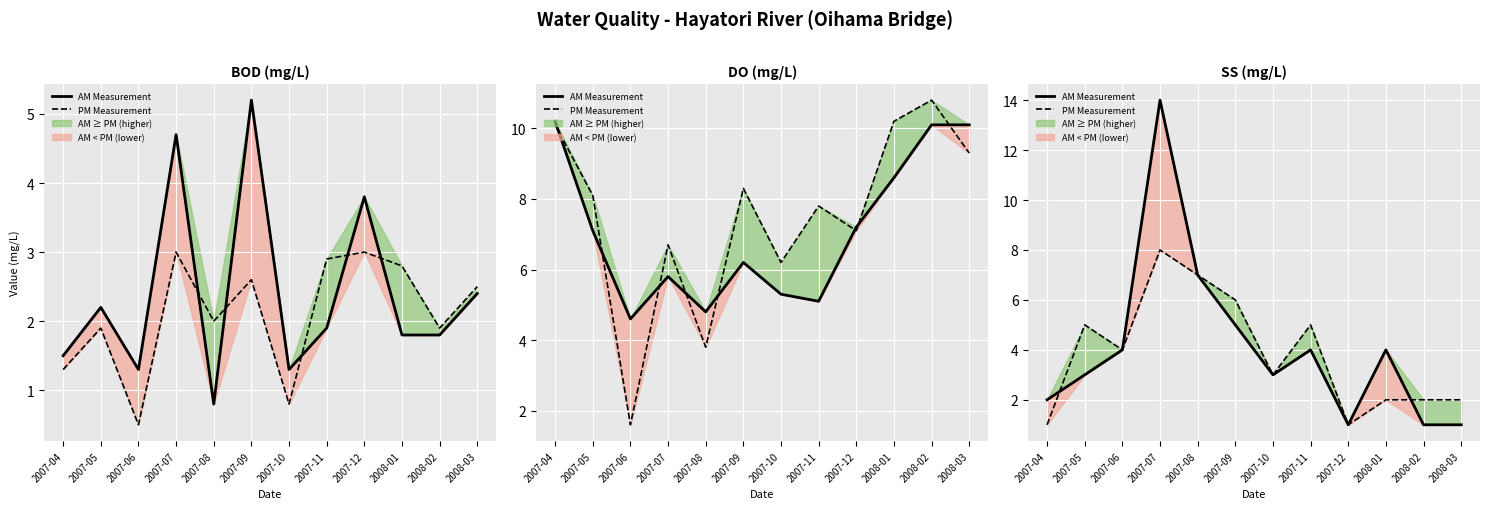

List the series in order of their overall mean, highest first.

AM Measurement, PM Measurement